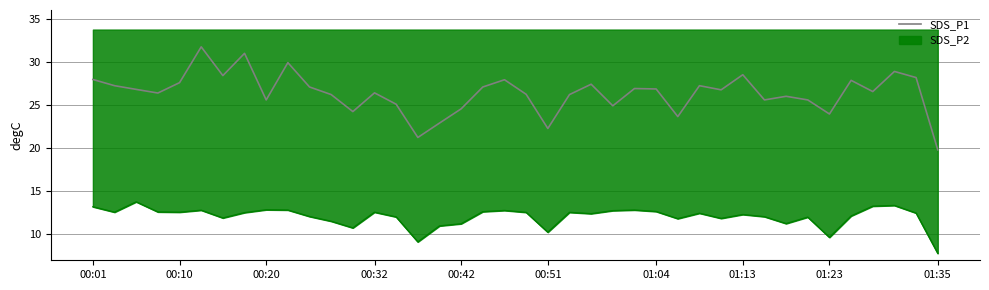

Between 31 and 00:20, which is larger?

00:20